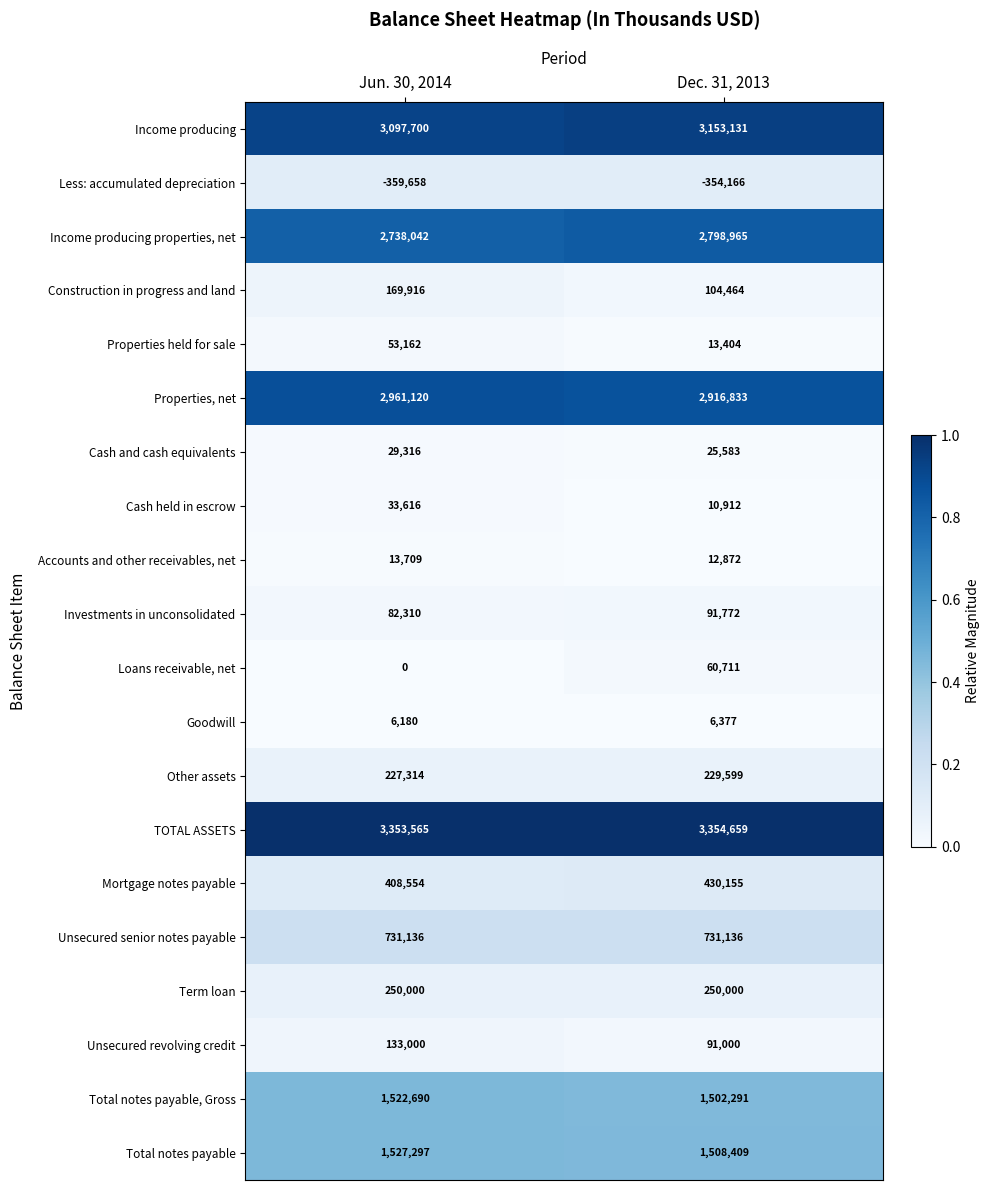

Is it true that Mortgage notes payable equals 607230 at Dec. 31, 2013?

False